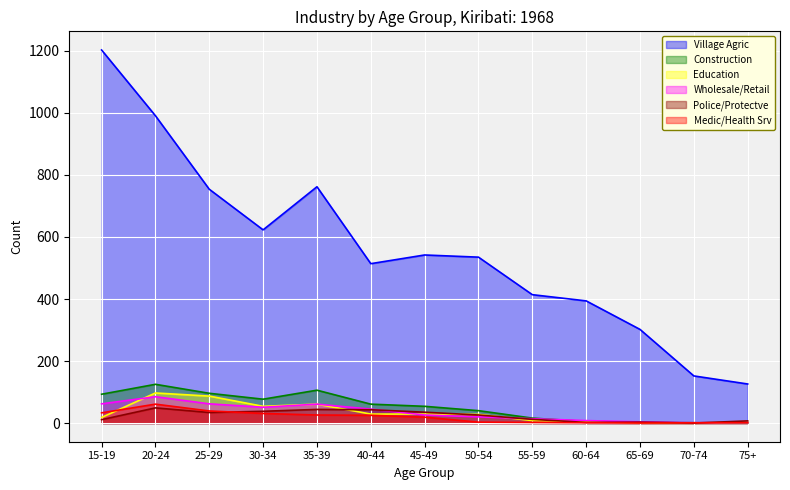

What is the value of the Medic/Health Srv point at the 5th from the left?

26